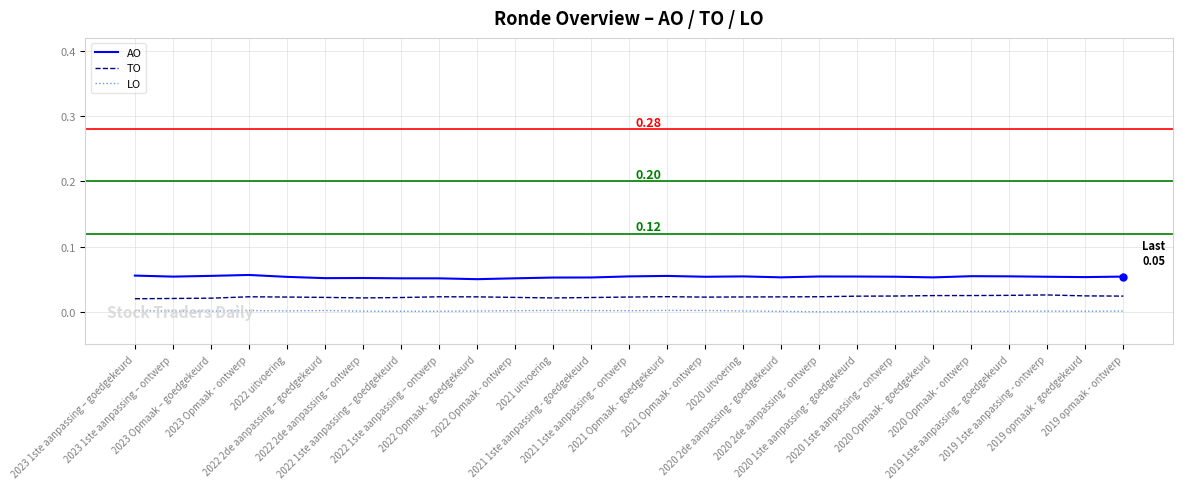

How many lines are shown in the chart?

3